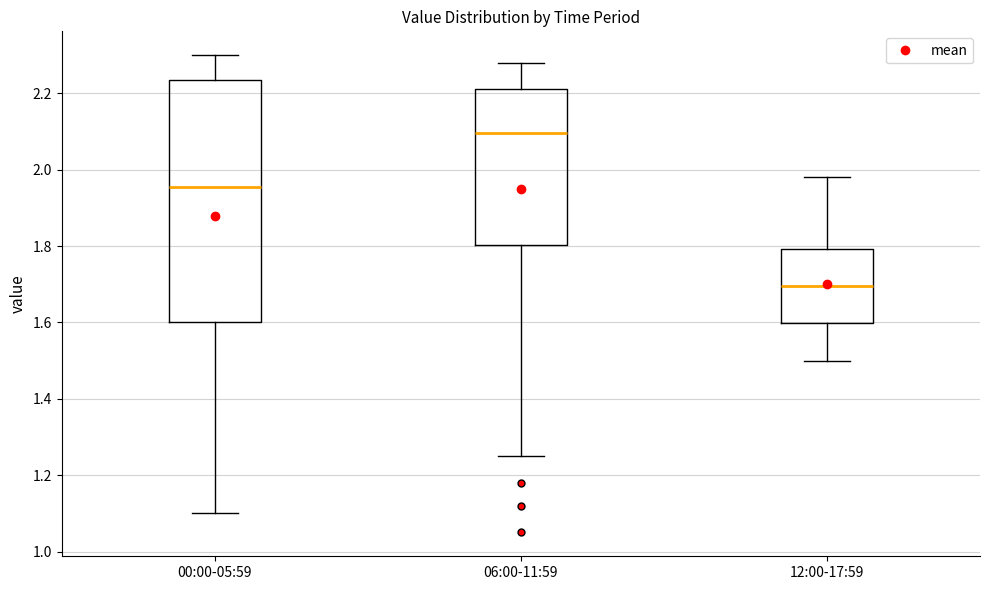

Which box is the tallest, from its lower edge to its upper edge?

00:00-05:59